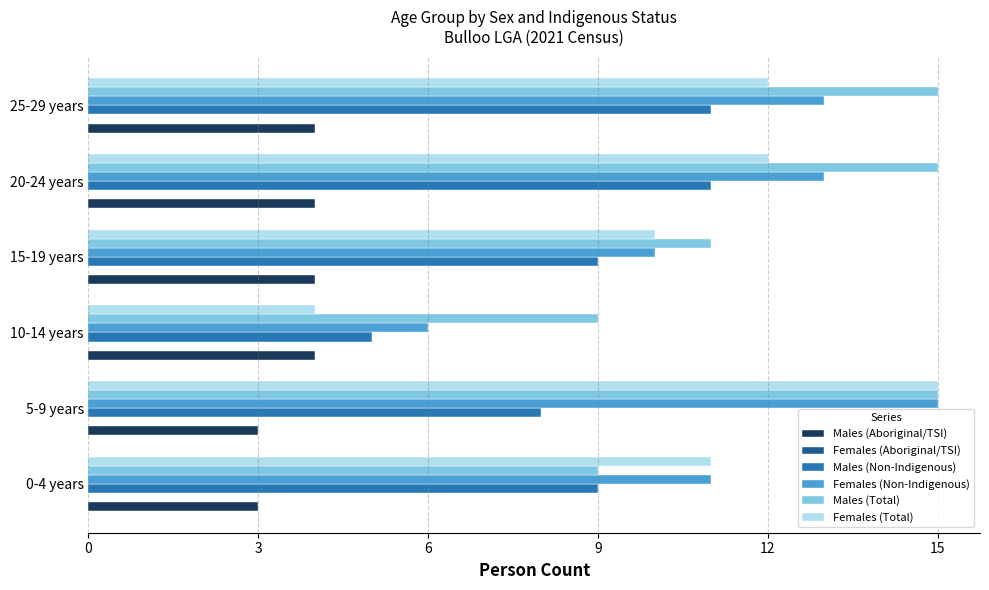

What is the difference between the second highest and minimum values in the Males (Aboriginal/TSI) series?

1